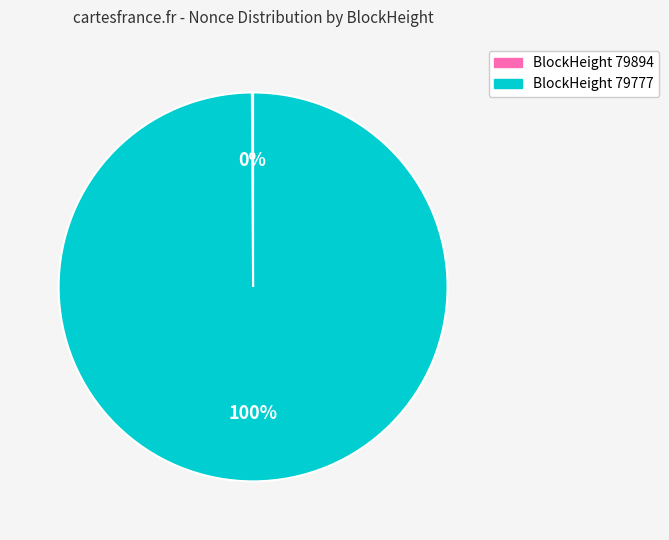

To the nearest percent, what is the difference between the largest and smallest slice percentages?

100%